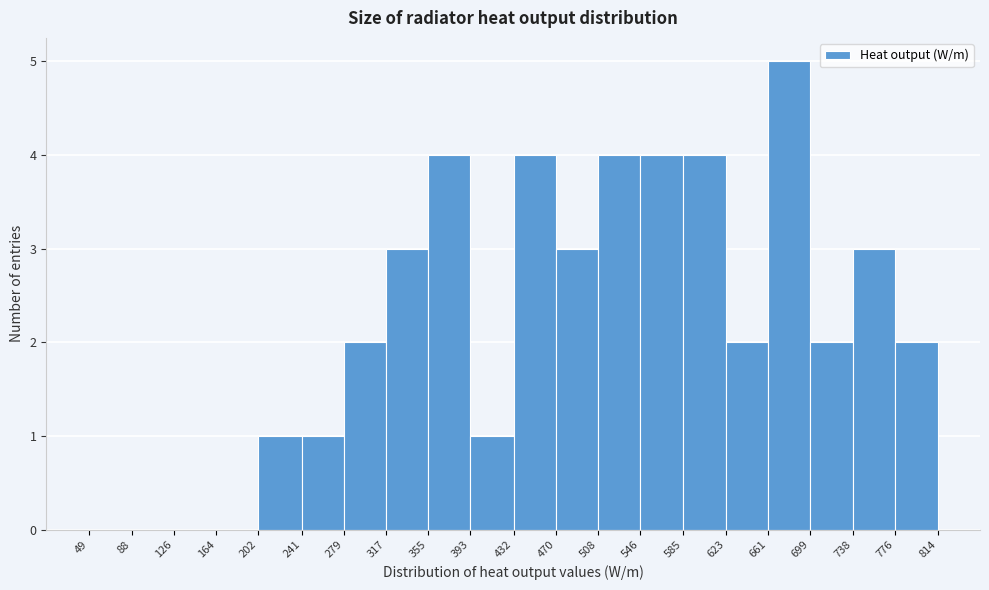

Reading left to right, transcribe this chart: for each bar, give the range it covers on the x-axis and its height. The values are not printed on the chart, so give them approximately, as read against the axis.

49 to 88: 0
88 to 126: 0
126 to 164: 0
164 to 202: 0
202 to 241: 1
241 to 279: 1
279 to 317: 2
317 to 355: 3
355 to 393: 4
393 to 432: 1
432 to 470: 4
470 to 508: 3
508 to 546: 4
546 to 585: 4
585 to 623: 4
623 to 661: 2
661 to 699: 5
699 to 738: 2
738 to 776: 3
776 to 814: 2